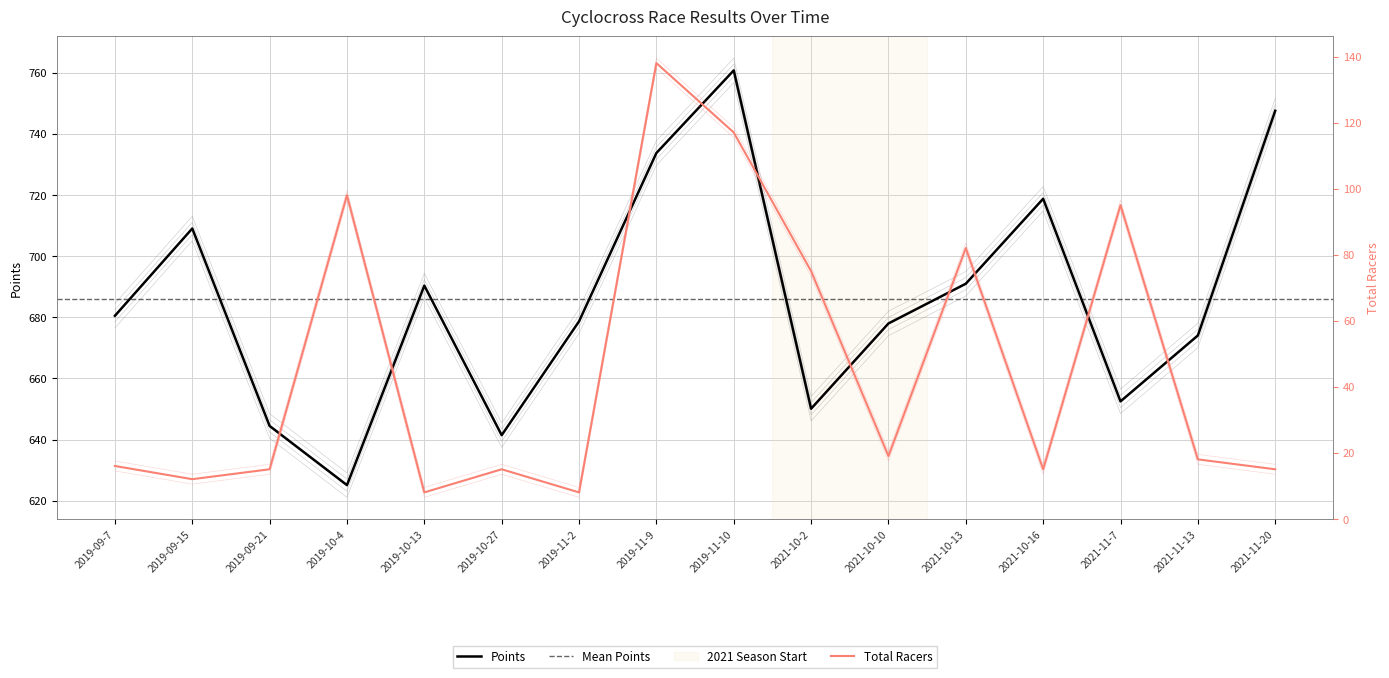

At which label does Points reach its minimum?

2019-10-4